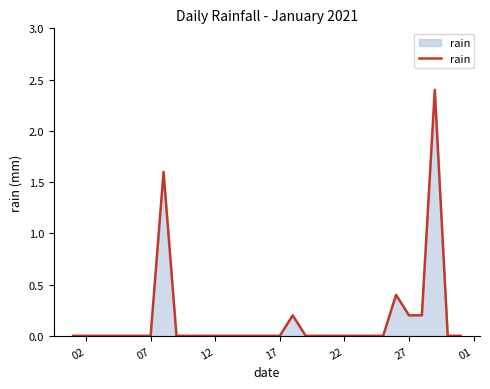

How many lines are shown in the chart?

1